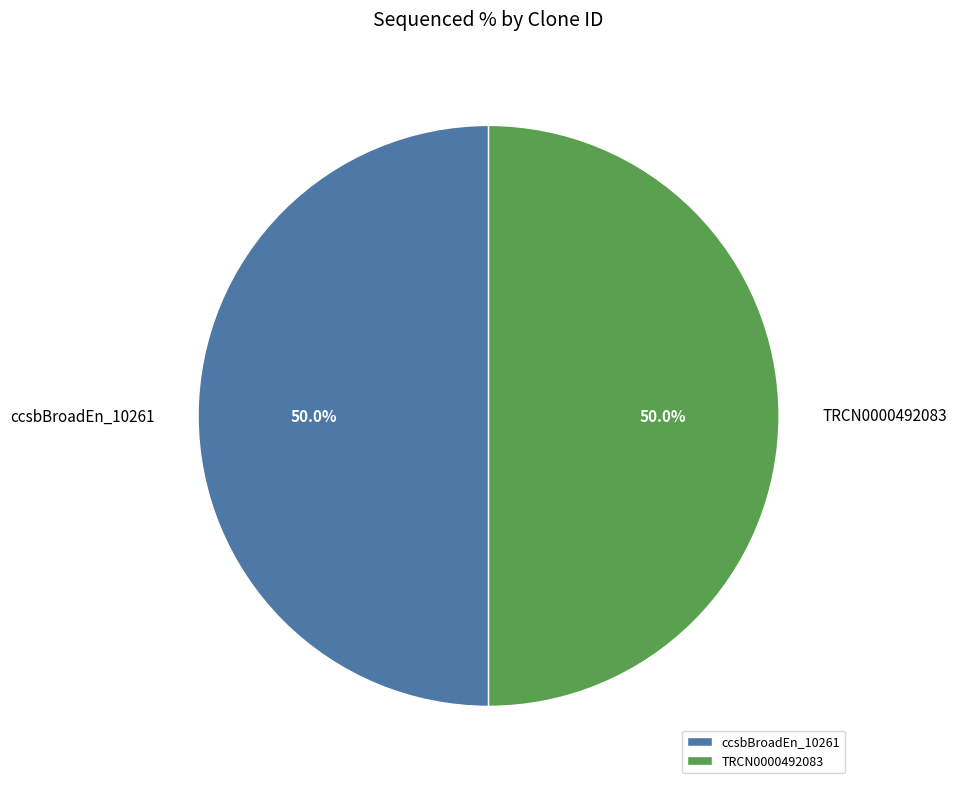

What percentage is NOT represented by ccsbBroadEn_10261?

50.0%